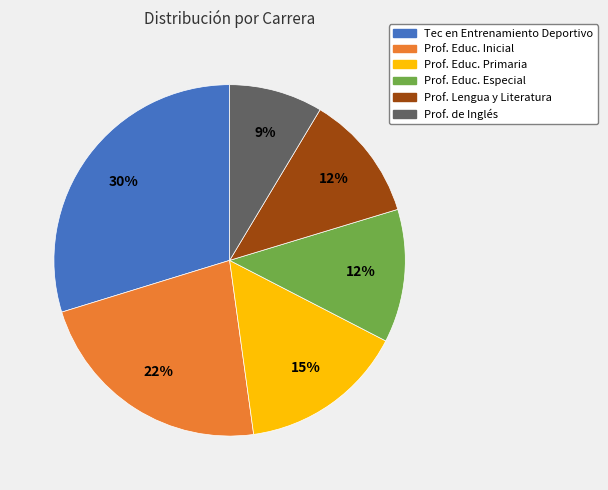

Is Prof. Educ. Primaria the majority of the pie?

No